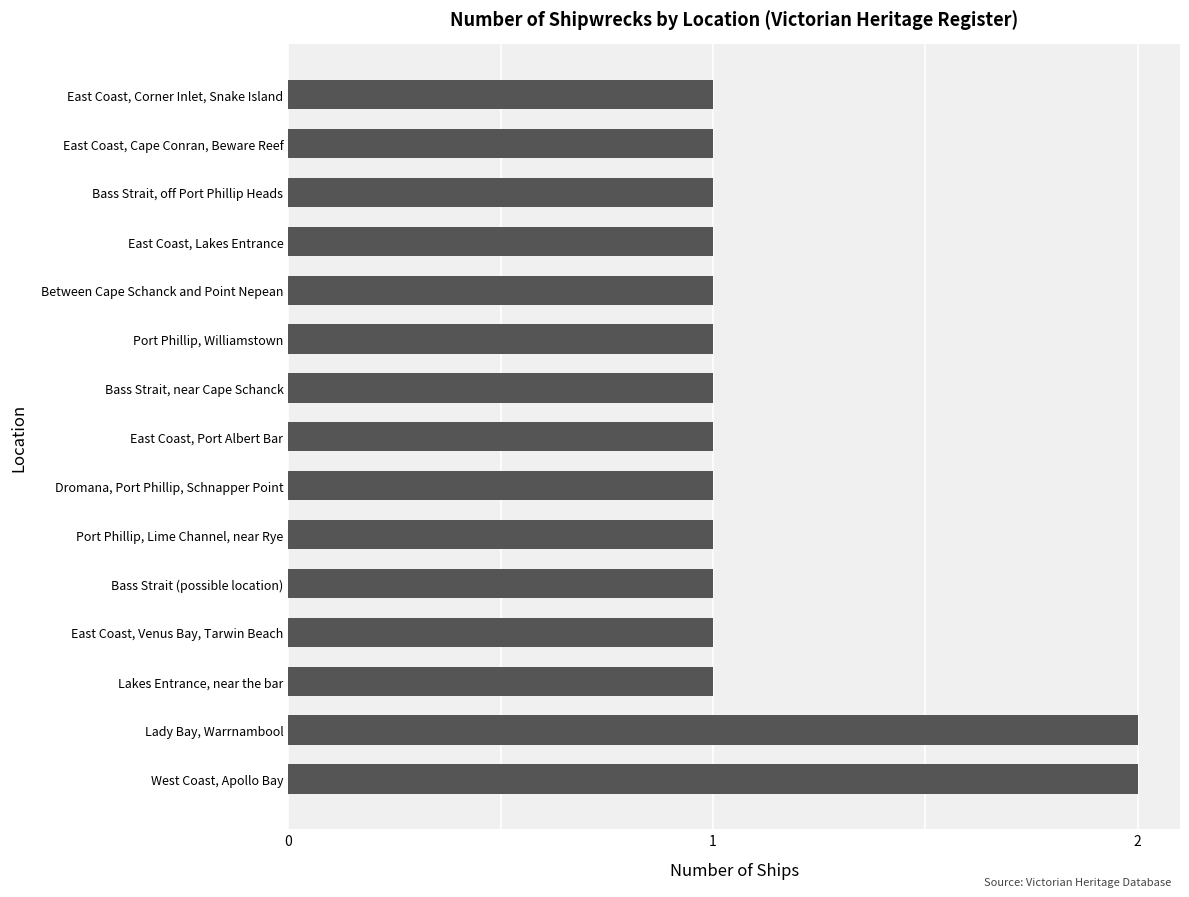

What is the difference between the maximum and second lowest values?

1